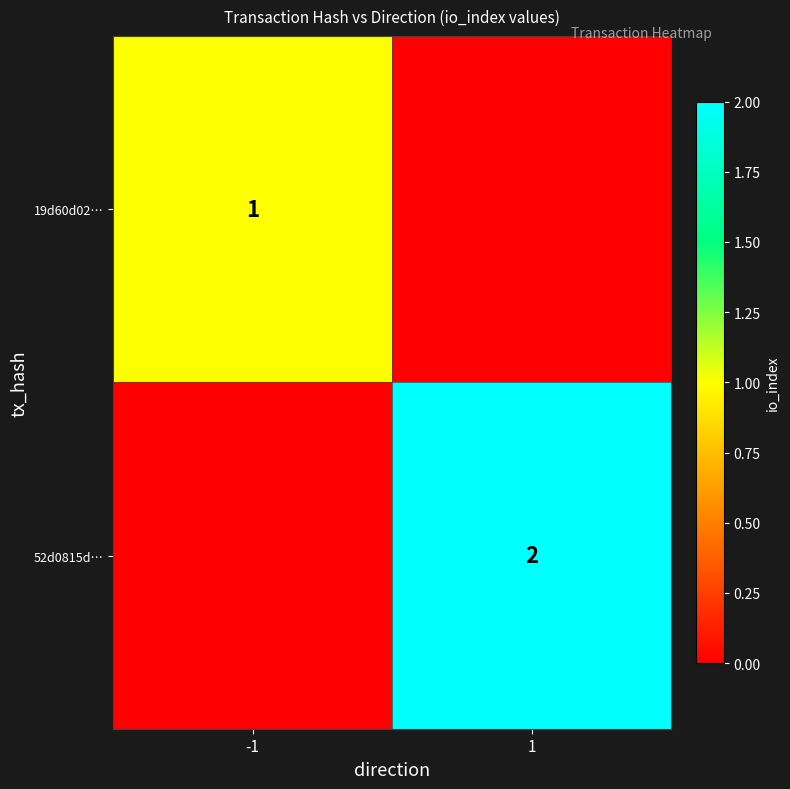

Is it true that 19d60d02… equals 1 at -1?

True